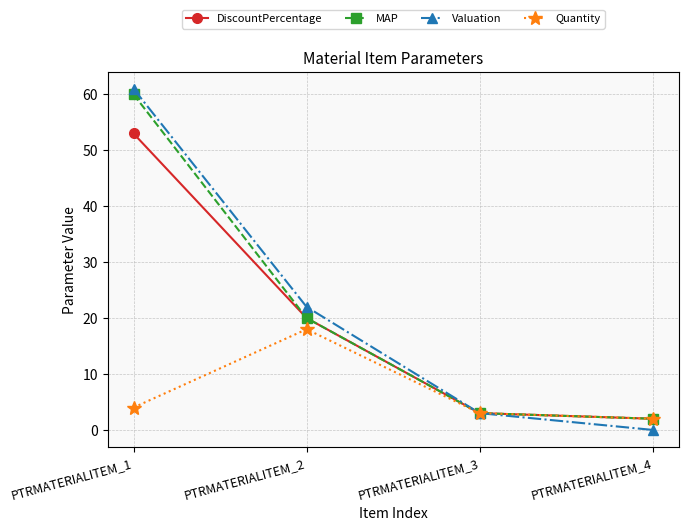

What is the sum of all DiscountPercentage values?

78